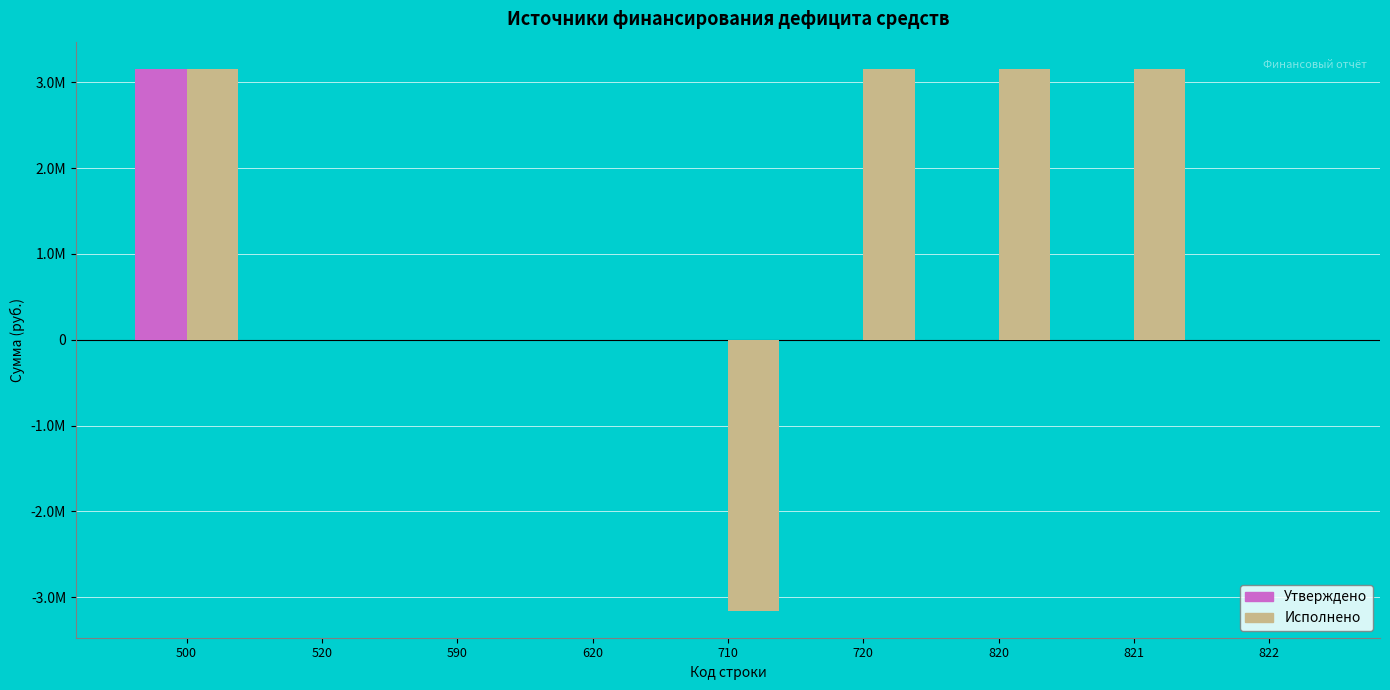

The Исполнено series shows 1449561.8 at 720. True or false?

False